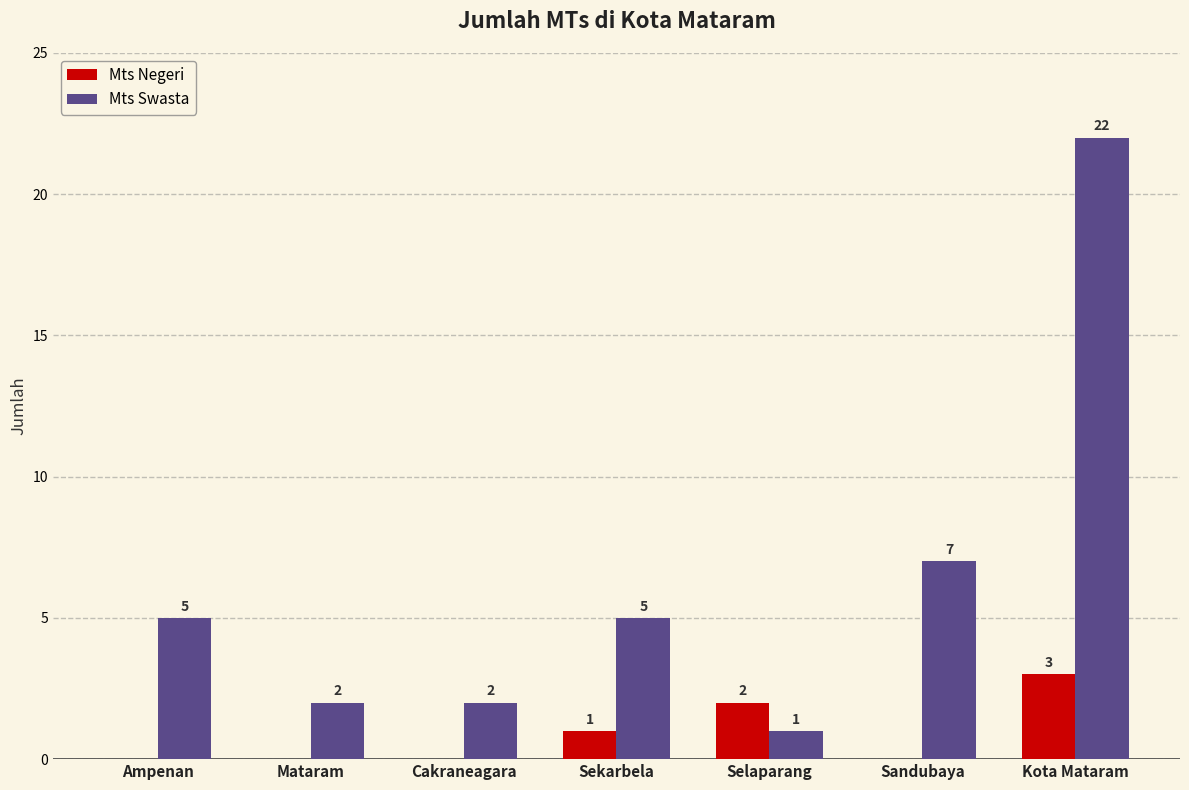

The value of Mts Negeri at Selaparang is 2. True or false?

True